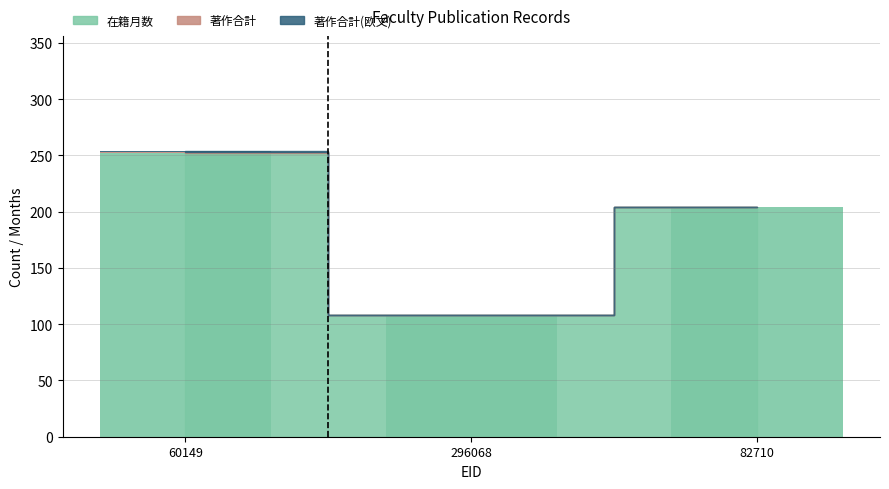

The value of 在籍月数 at 60149 is 252. True or false?

True